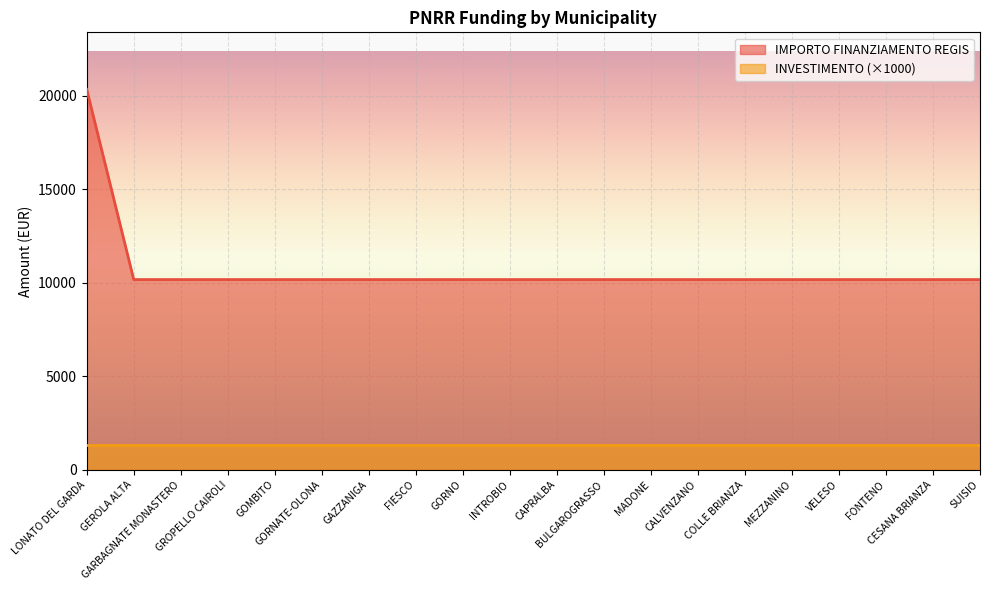

True or false: the data has more than 1 interior local peaks.

False